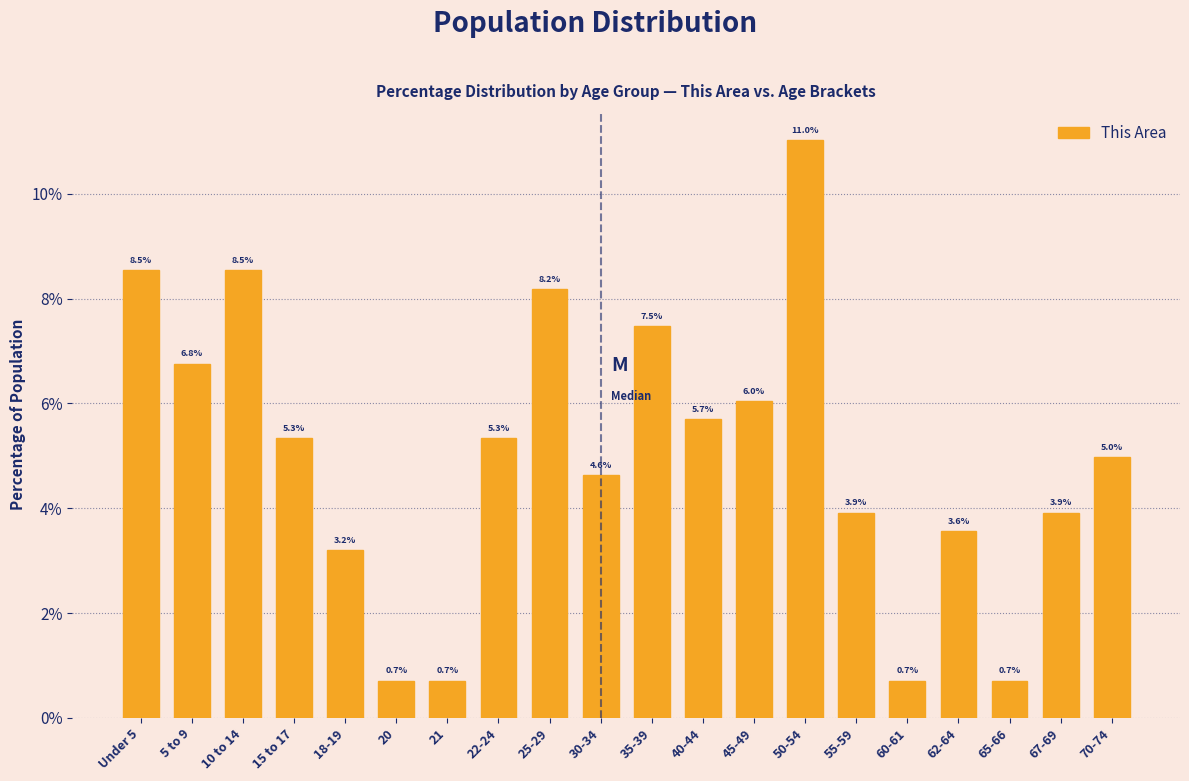

Reading right to left, transcribe all the data shown in this chart.

5.0	3.9	0.7	3.6	0.7	3.9	11.0	6.0	5.7	7.5	4.6	8.2	5.3	0.7	0.7	3.2	5.3	8.5	6.8	8.5